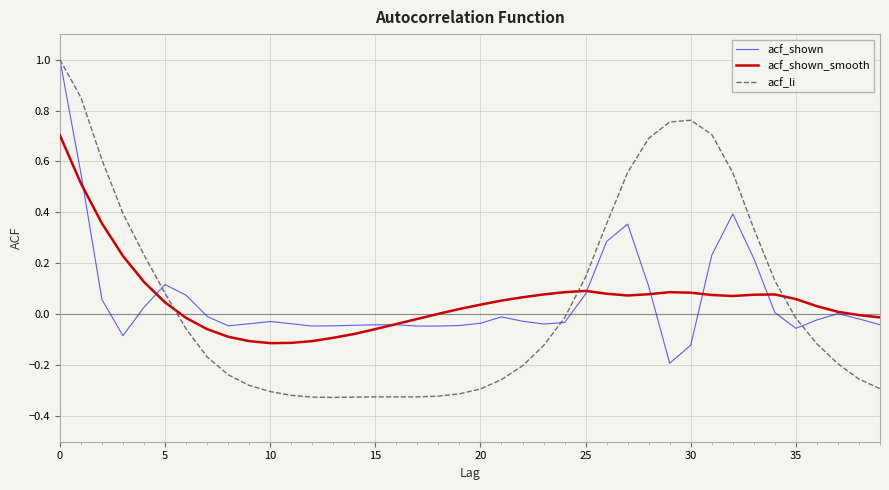

What is the maximum value for acf_shown_smooth?

0.7